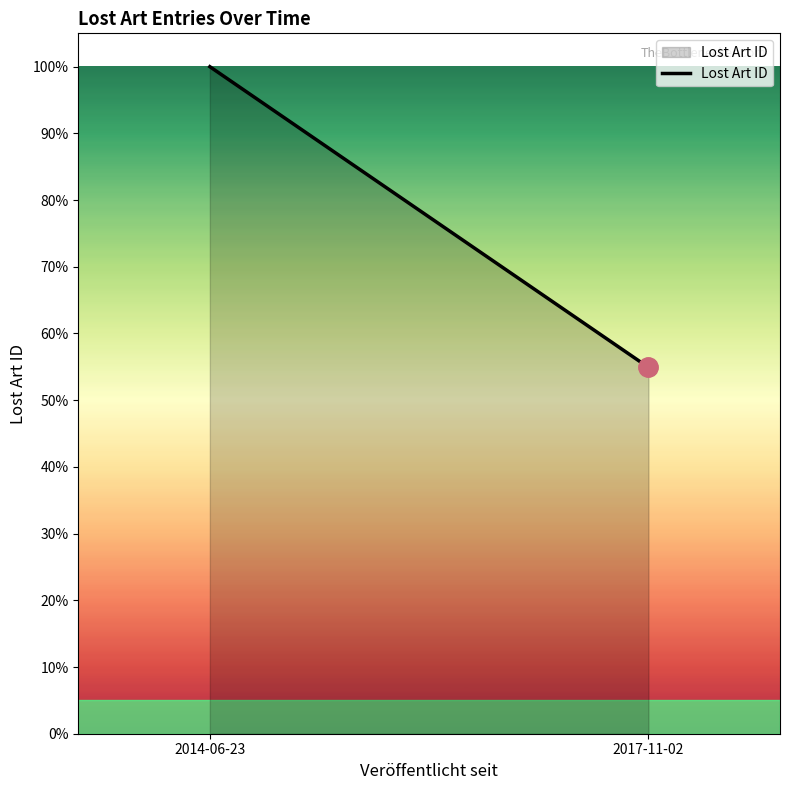

What is the difference between the values at 2014-06-23 and 2017-11-02?

45.1